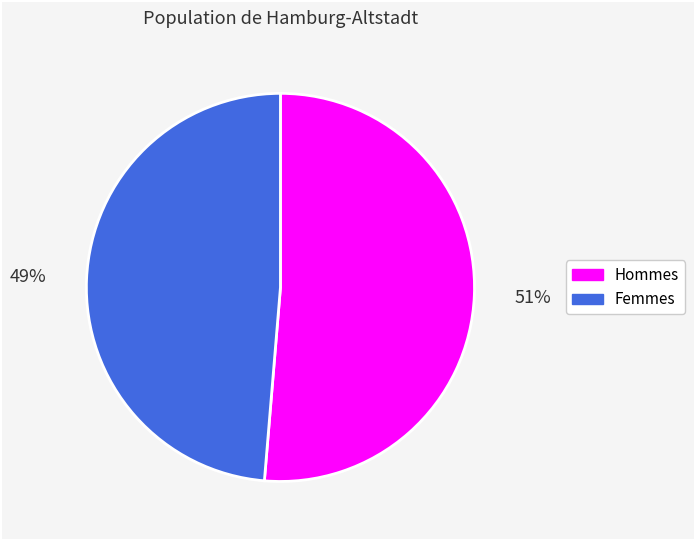

To the nearest percent, what is the average slice percentage?

50%